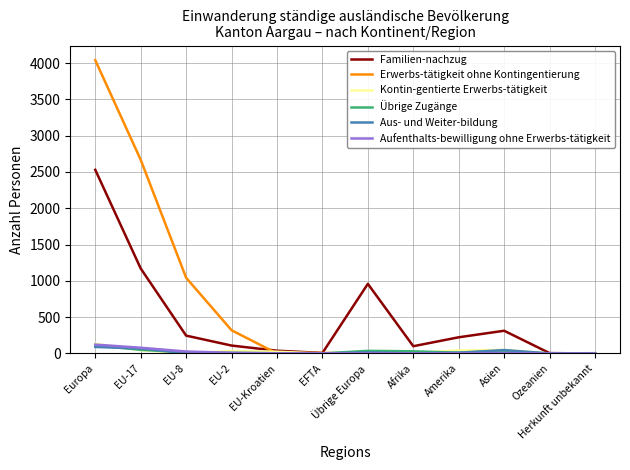

What is the total value across all series at Asien?

446